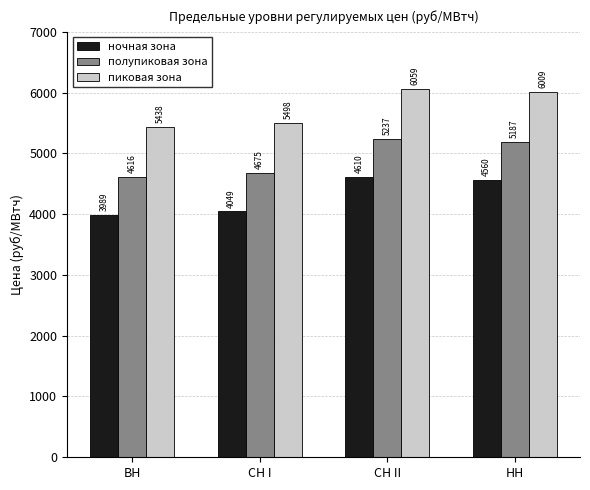

How many data points does each series have?

4